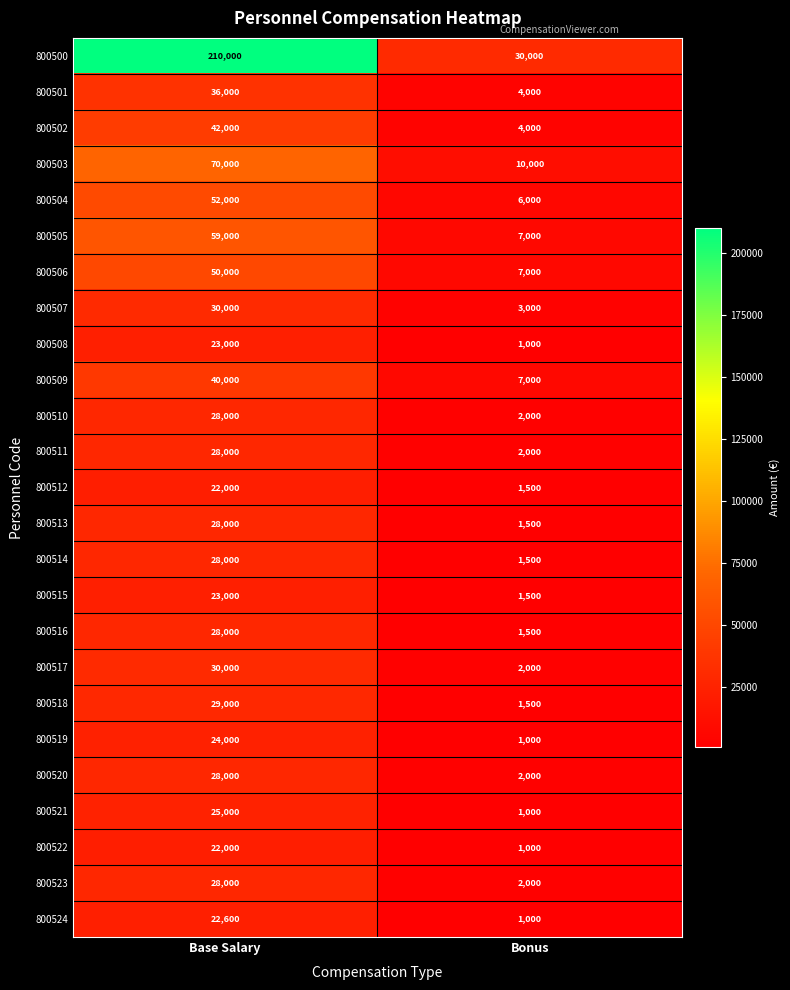

True or false: 800518 has a value of 1500 at Bonus.

True